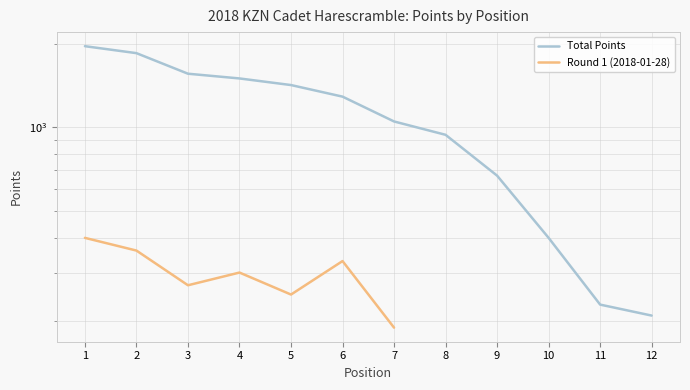

Which series has the largest total across all categories?

Total Points